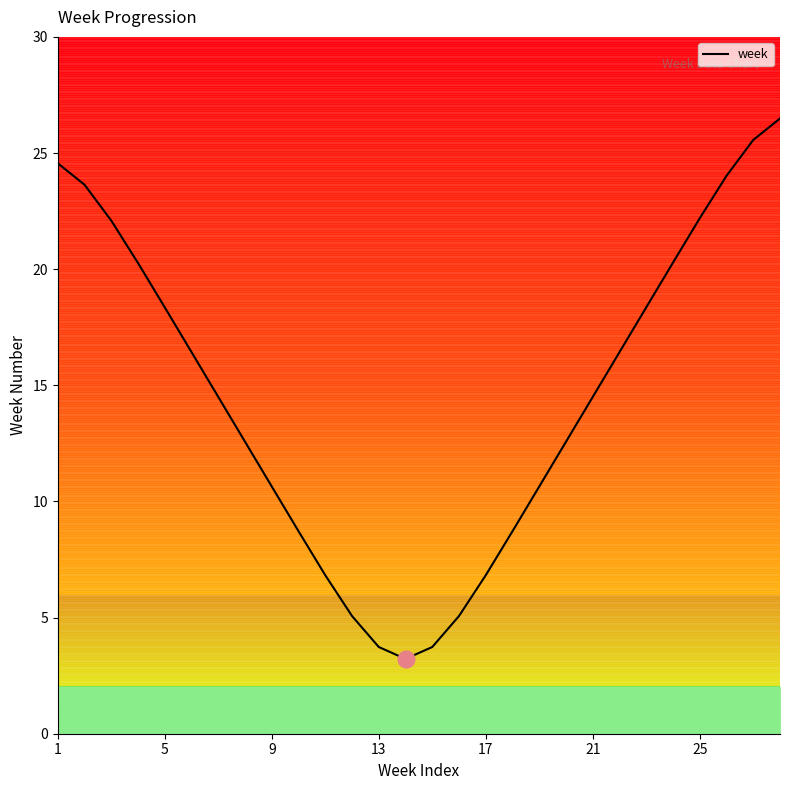

What is the maximum value shown in the chart?

26.5